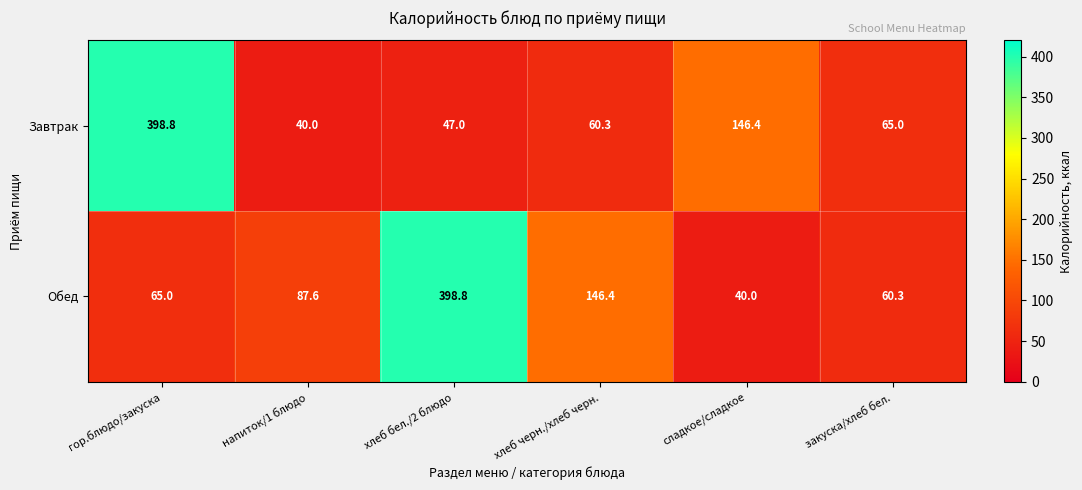

Is it true that Завтрак equals 40.0 at напиток/1 блюдо?

True